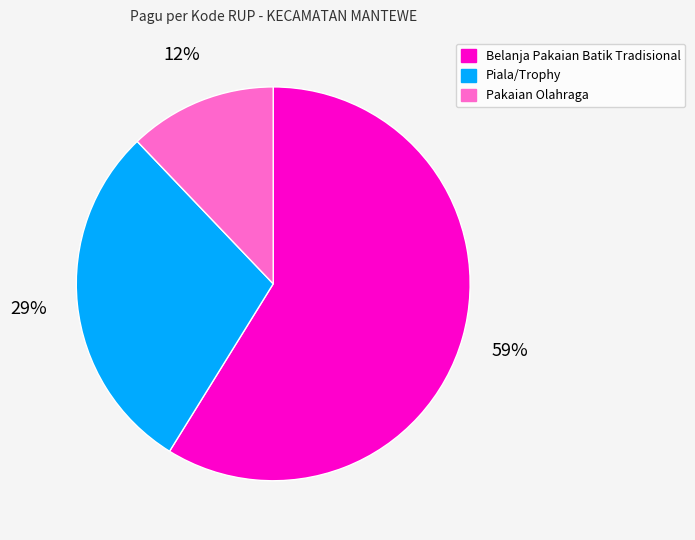

How many segments does this pie chart have?

3